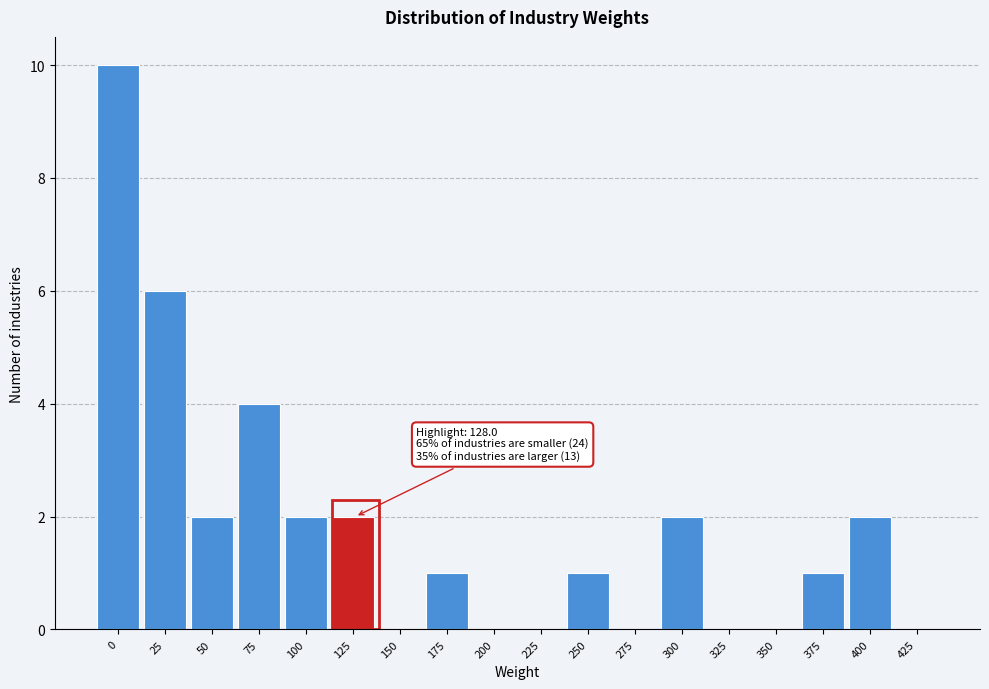

Reading left to right, transcribe all the data shown in this chart.

0=10	25=6	50=2	75=4	100=2	125=2	150=0	175=1	200=0	225=0	250=1	275=0	300=2	325=0	350=0	375=1	400=2	425=0